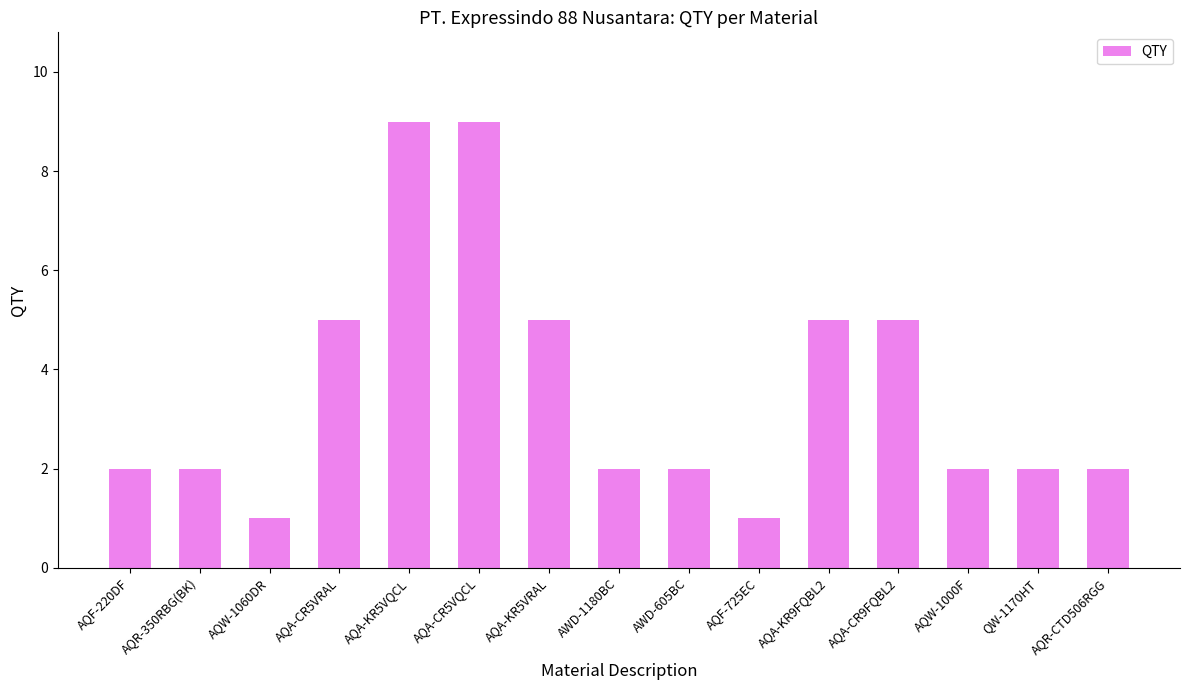

What is the difference between the second highest and minimum values?

8